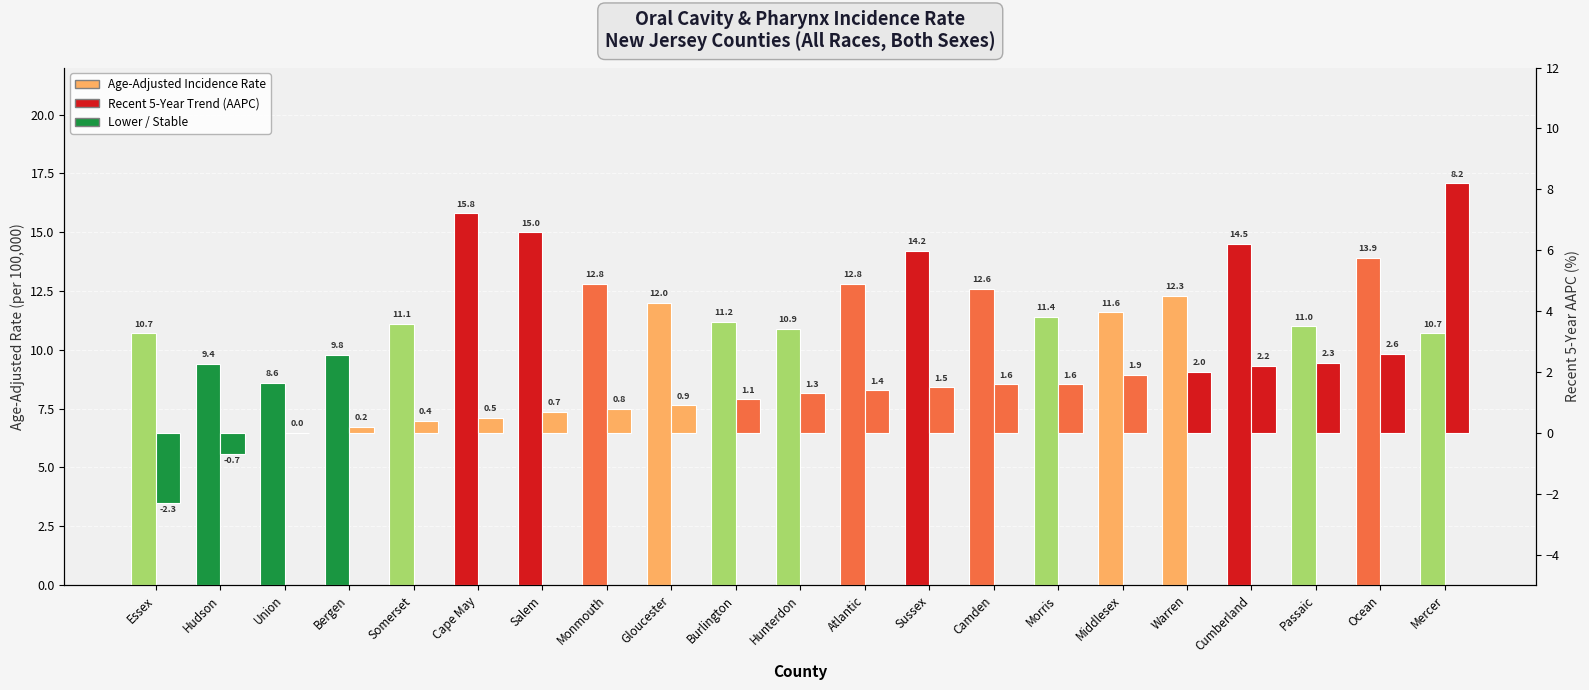

Read the Age-Adjusted Incidence Rate value at Morris.

11.4